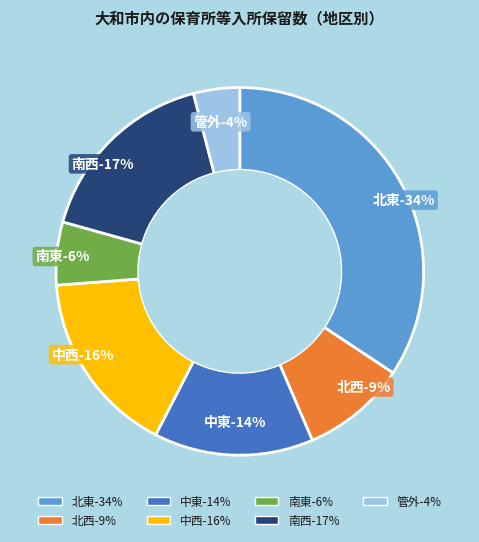

To the nearest percent, what percentage of the pie is 南西?

17%